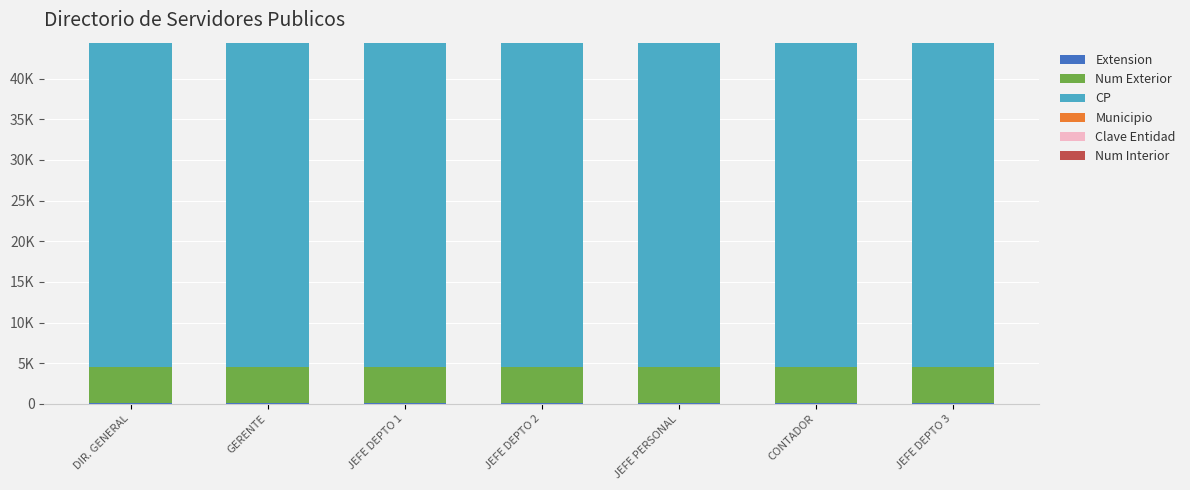

At how many categories does at least one series exceed 28292?

7